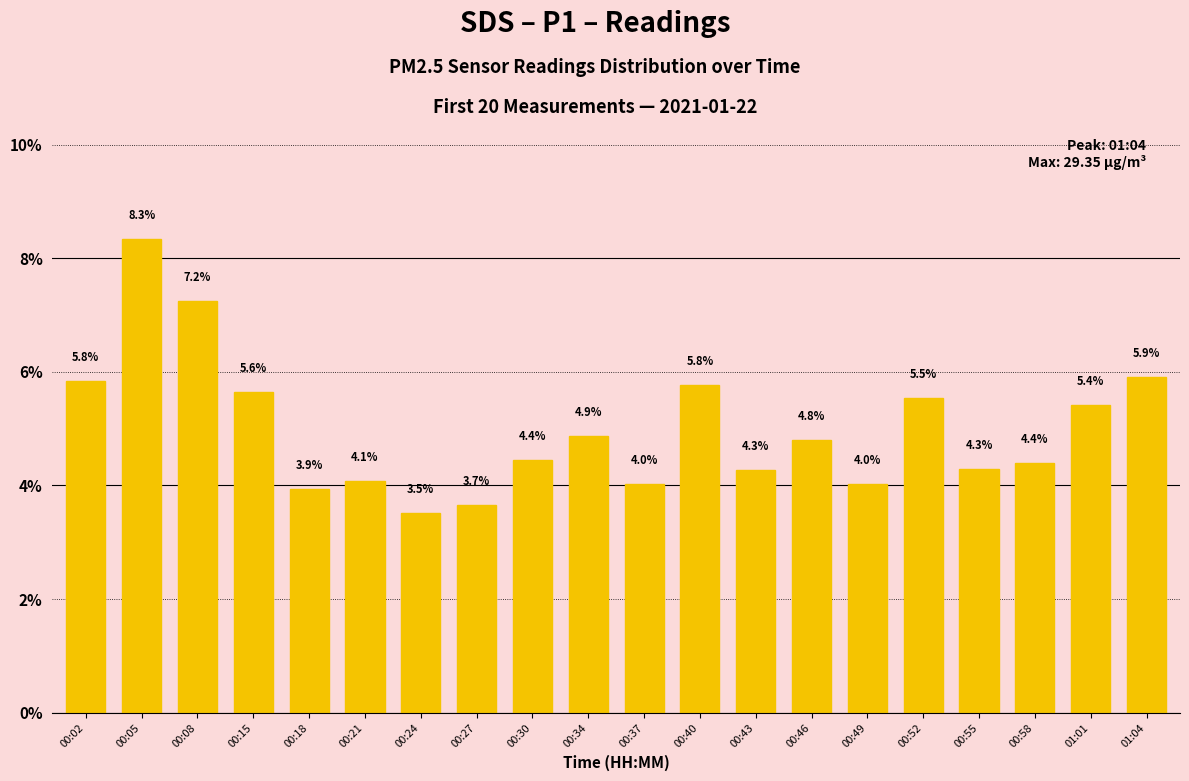

What is the greatest value displayed?

8.3